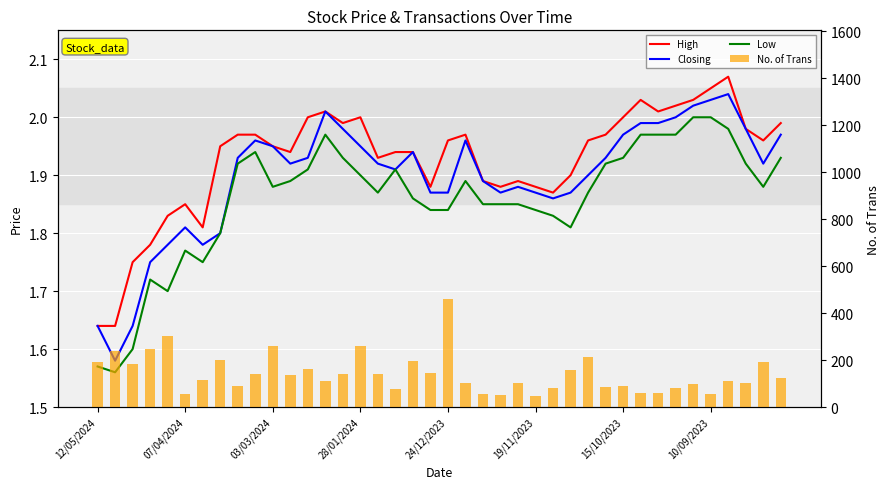

Which series has the largest total across all categories?

No. of Trans